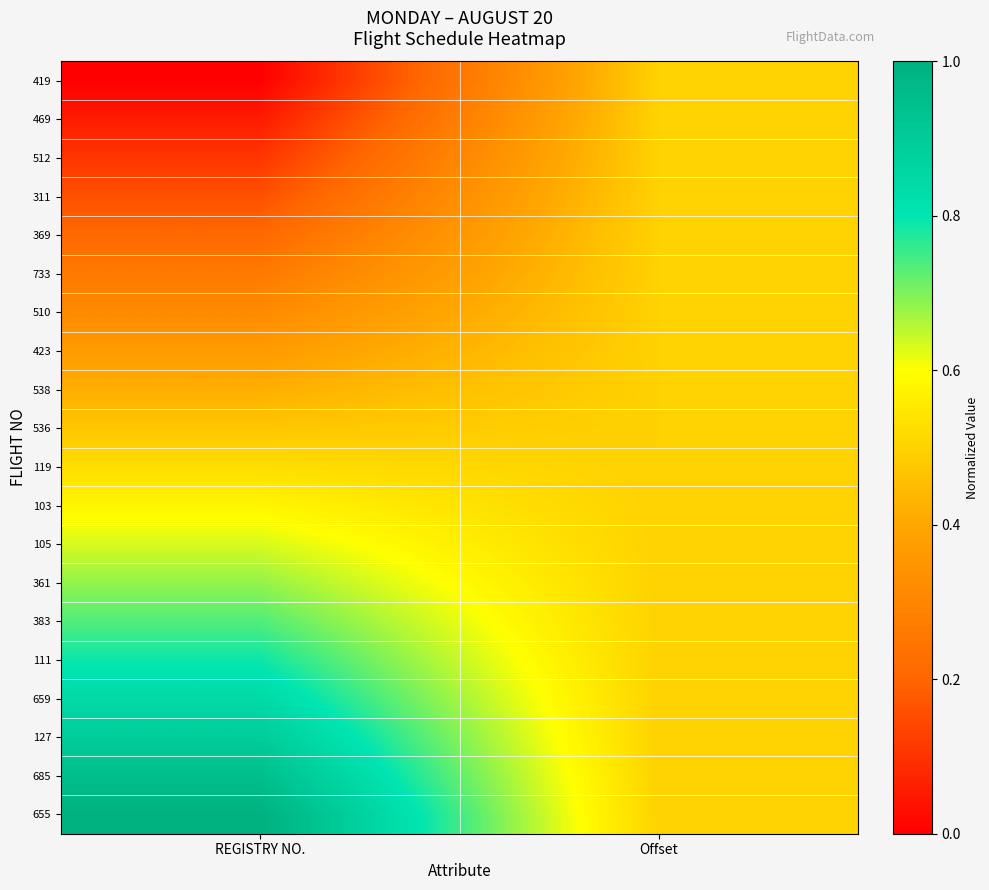

Count the number of data series in this chart.

20